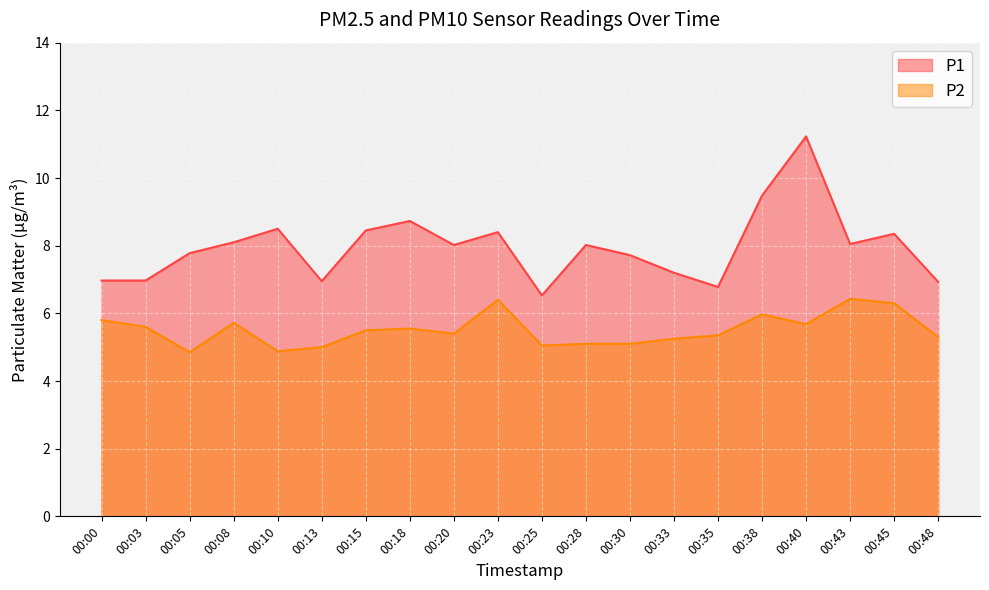

Is it true that P1 equals 7.2 at 00:33?

True